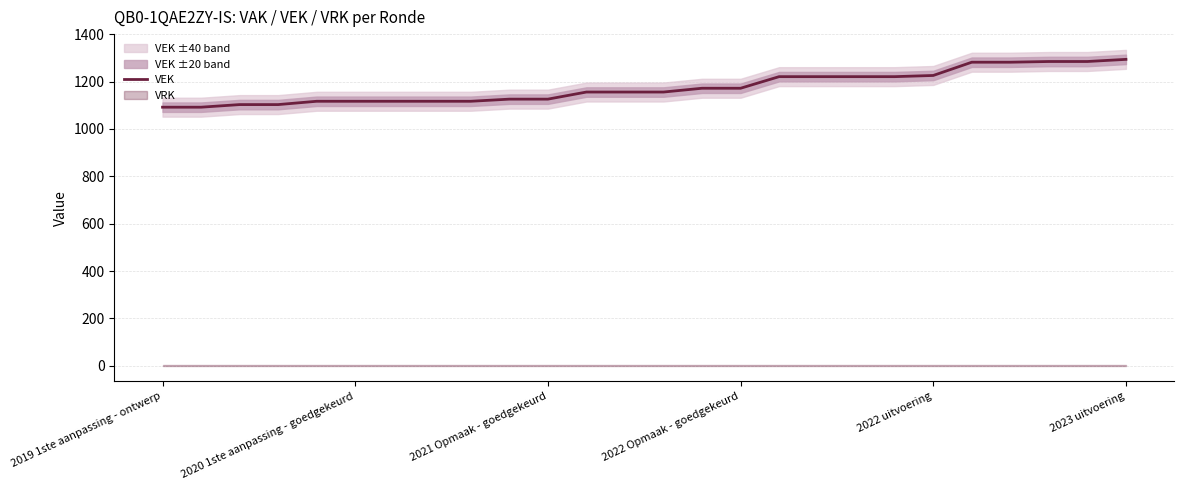

What is the maximum value for VEK?

1294